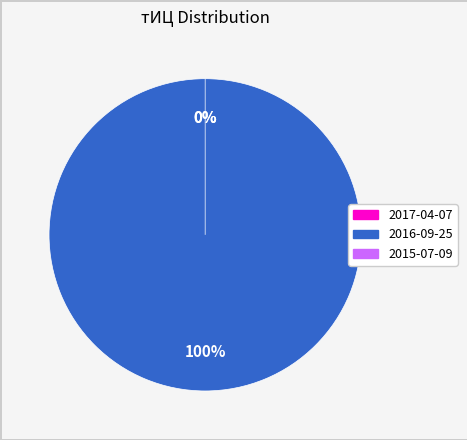

Is it true that 2017-04-07 is 0% of the pie?

True